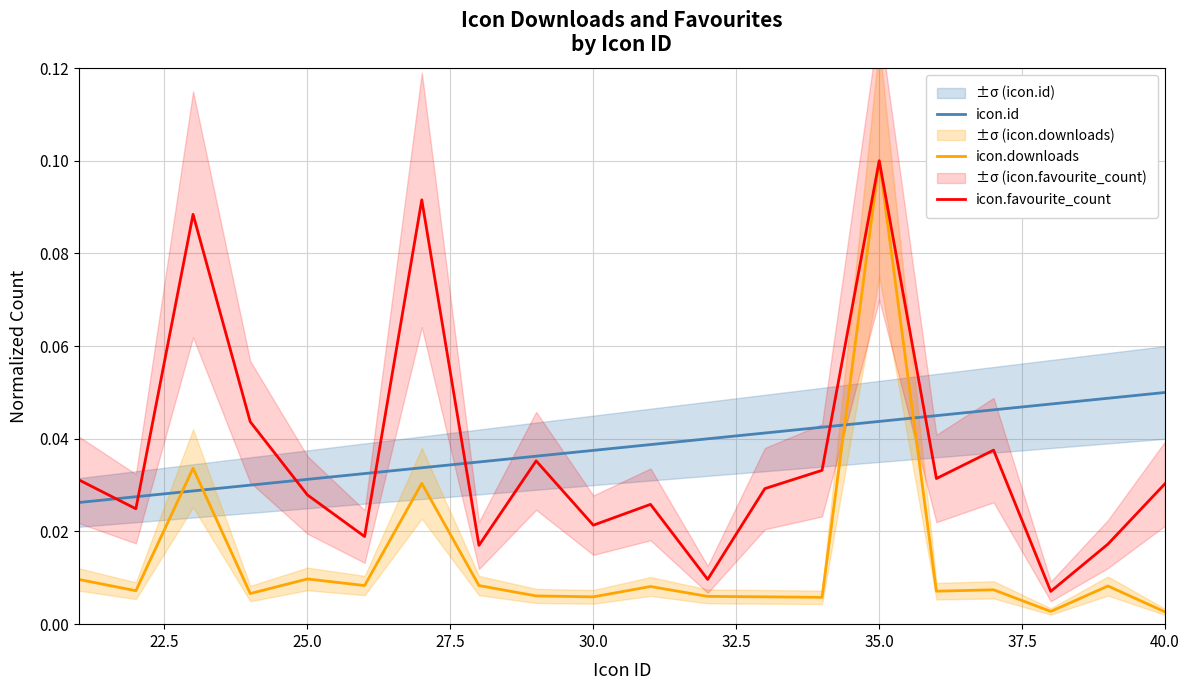

True or false: icon.downloads has a value of 0.0 at 13.

False